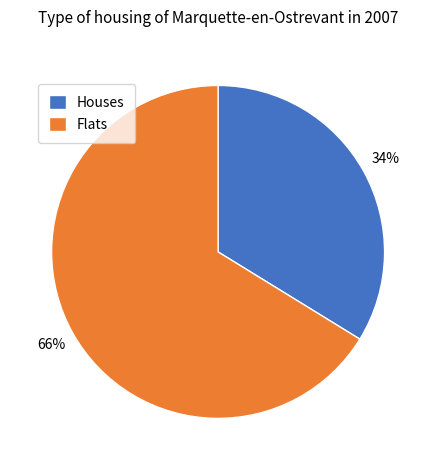

Which slice is the largest?

Flats